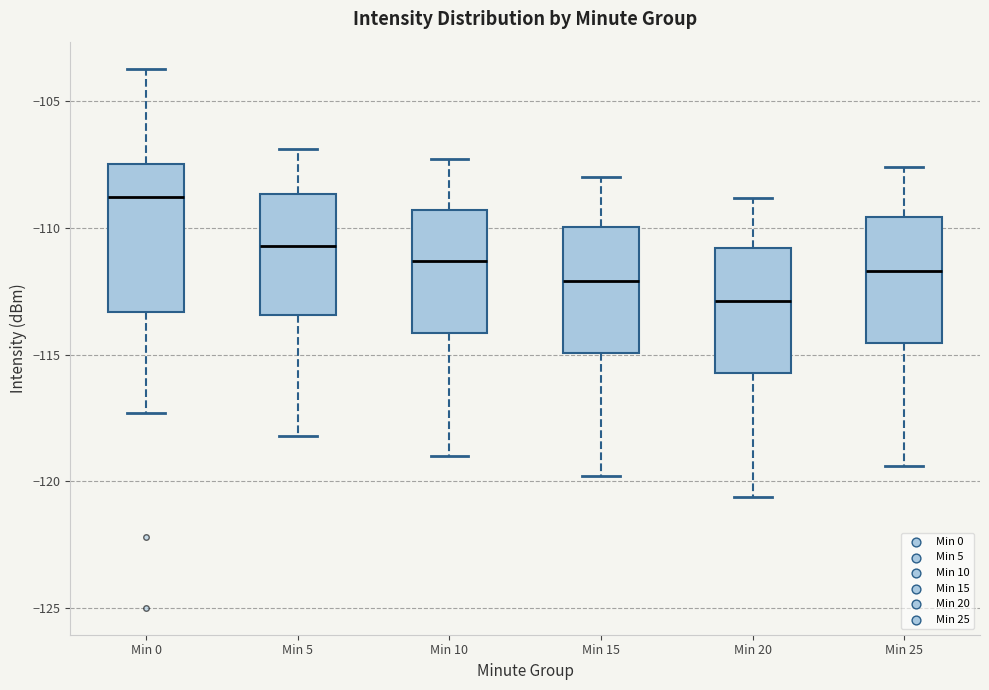

Where does the lower whisker of the box for Min 0 end on the y-axis? The values are not printed on the chart, so give them approximately, as read against the axis.

-117.5